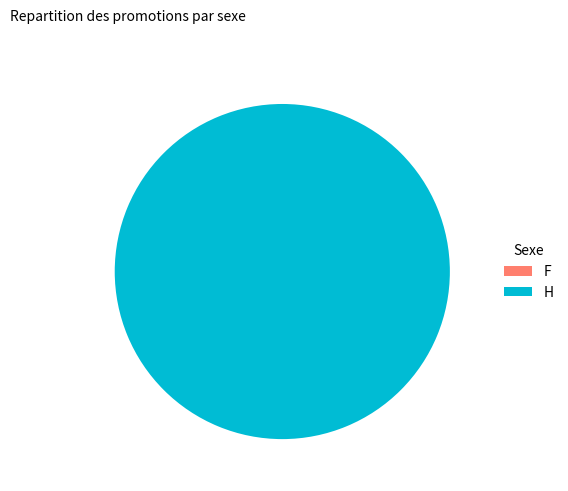

To the nearest percent, what is the combined percentage of Regular and Ticket?

100%